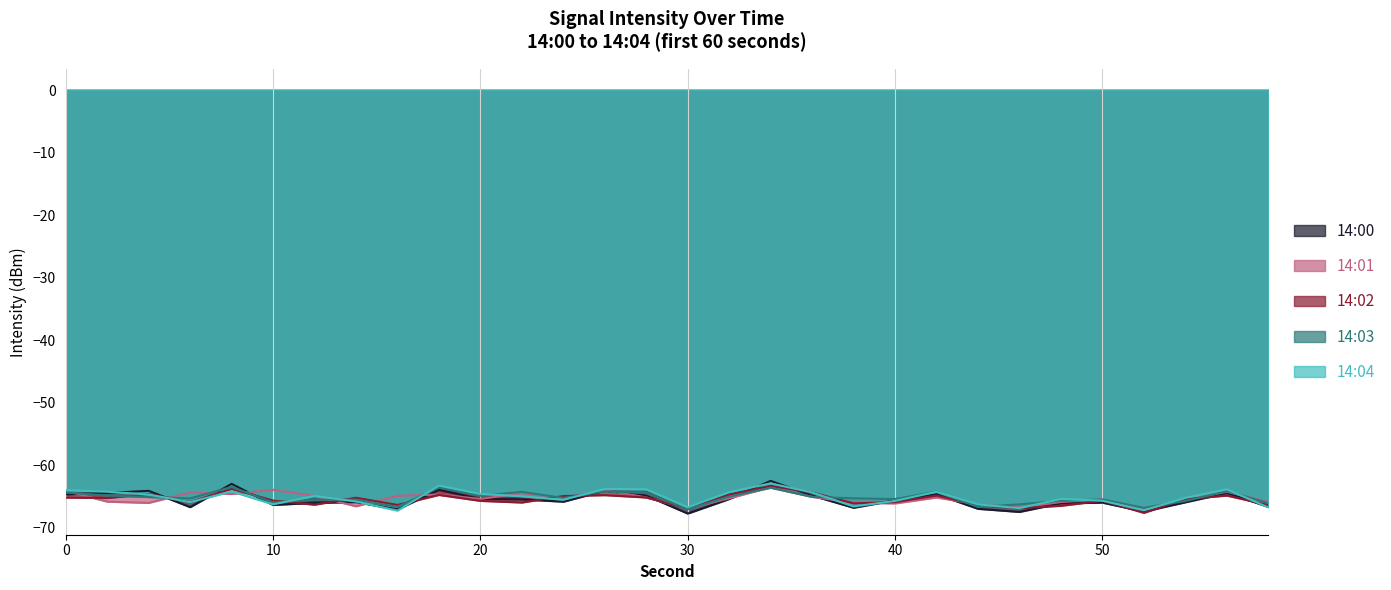

Reading right to left, what are all the values shown in this chart?

14:00: -66.6	-64.4	-65.9	-67.4	-66.0	-66.1	-67.4	-67.0	-64.6	-65.6	-66.8	-64.8	-62.5	-65.4	-67.7	-64.8	-64.1	-65.8	-65.4	-65.4	-63.9	-67.0	-65.9	-66.0	-66.3	-63.0	-66.7	-64.1	-64.4	-64.7
14:01: -65.8	-64.2	-65.5	-66.9	-65.5	-65.9	-66.7	-66.3	-65.1	-66.1	-66.0	-65.0	-63.5	-65.3	-66.9	-65.1	-64.0	-65.2	-64.4	-65.4	-64.7	-64.9	-66.5	-64.9	-63.9	-64.6	-64.4	-66.0	-65.8	-64.1
14:02: -66.3	-64.8	-65.4	-67.6	-65.7	-66.5	-66.8	-66.4	-64.8	-65.9	-66.1	-64.3	-63.3	-64.7	-66.9	-65.1	-64.8	-64.9	-65.9	-65.7	-64.7	-66.3	-65.2	-66.3	-65.6	-63.8	-65.9	-64.6	-65.2	-65.2
14:03: -66.0	-64.1	-65.7	-66.8	-65.5	-65.7	-66.2	-66.7	-64.2	-65.4	-65.3	-65.0	-63.6	-65.0	-67.0	-64.4	-64.2	-65.2	-64.2	-64.9	-63.5	-66.6	-65.5	-65.5	-65.9	-63.5	-65.3	-65.1	-64.8	-64.4
14:04: -66.7	-63.8	-65.2	-67.2	-65.7	-65.4	-66.8	-66.3	-64.2	-65.7	-66.6	-64.3	-62.9	-64.3	-66.7	-63.8	-63.8	-65.5	-64.9	-64.6	-63.2	-67.2	-65.8	-64.9	-66.2	-64.2	-65.9	-64.7	-64.2	-64.0